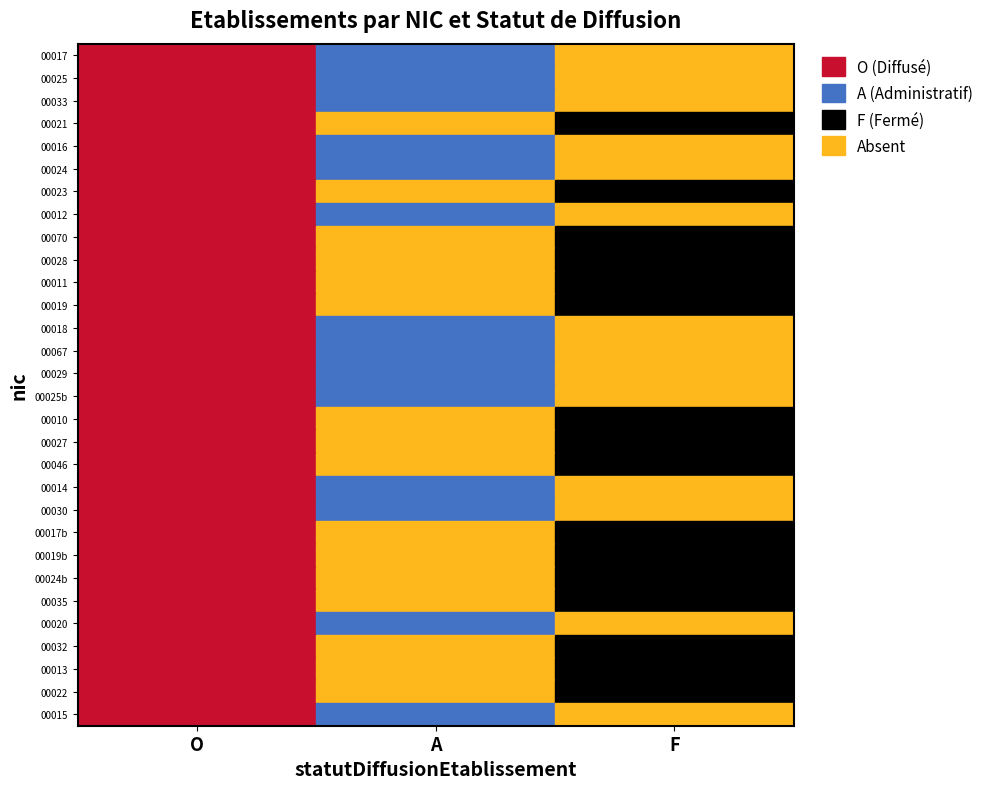

At which category is the sum across all series the highest?

O